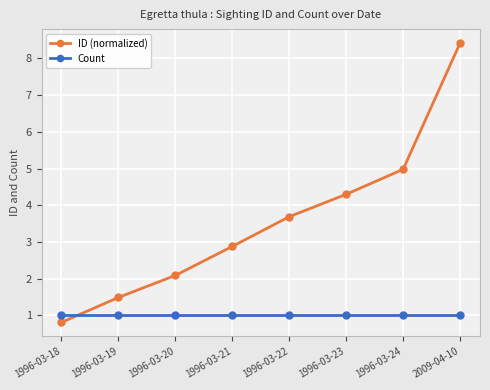

What is the difference between the highest and lowest values at 1996-03-19?

0.5